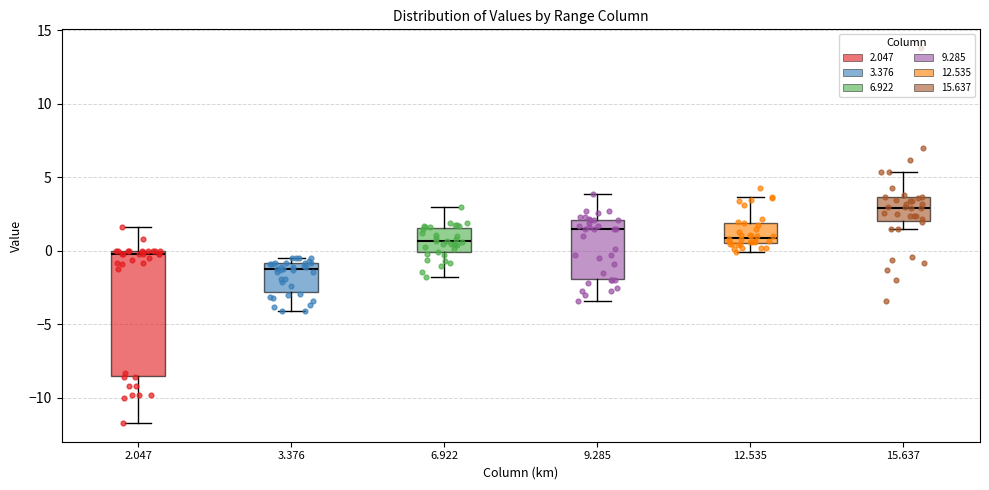

Which box has the lowest median line?

3.376